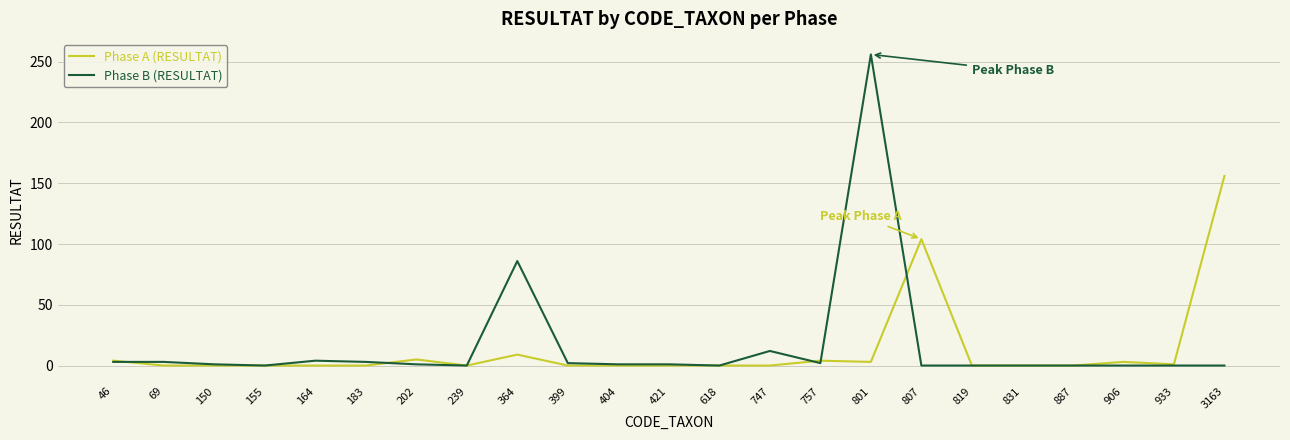

True or false: Phase B (RESULTAT) has more than 0 points higher than both neighbors.

True